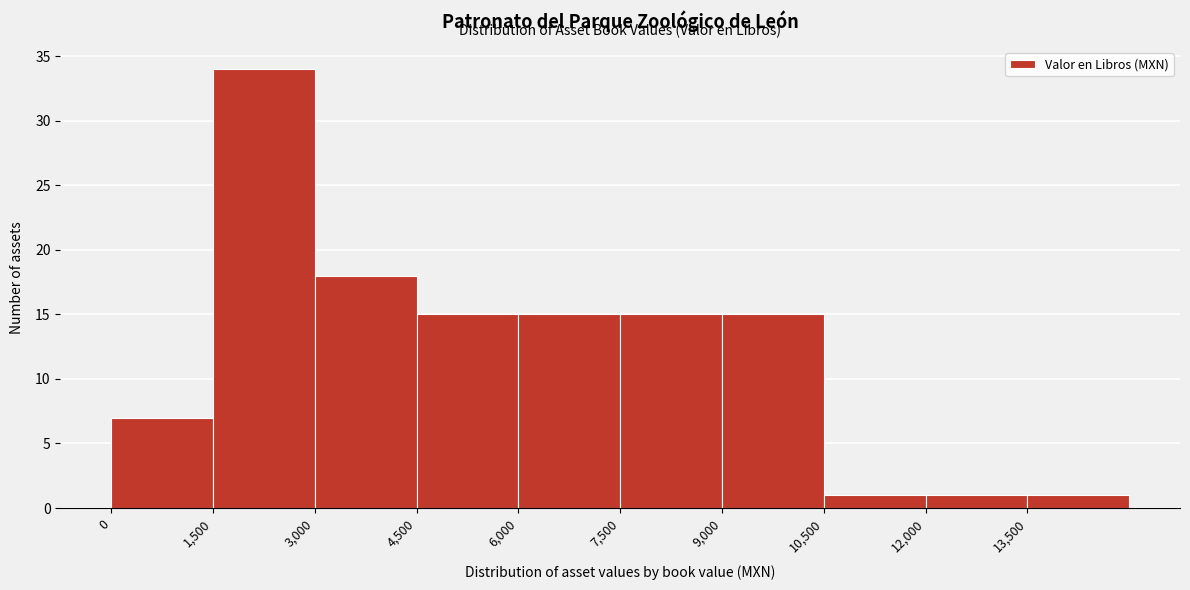

Reading left to right, transcribe this chart: for each bar, give the range it covers on the x-axis and its height. Neither the bar edges nor the heights are printed on the chart, so give them approximately, as read against the axes.

0 to 1500: 7
1500 to 3000: 34
3000 to 4500: 18
4500 to 6000: 15
6000 to 7500: 15
7500 to 9000: 15
9000 to 10500: 15
10500 to 12000: 1
12000 to 13500: 1
13500 to 15000: 1